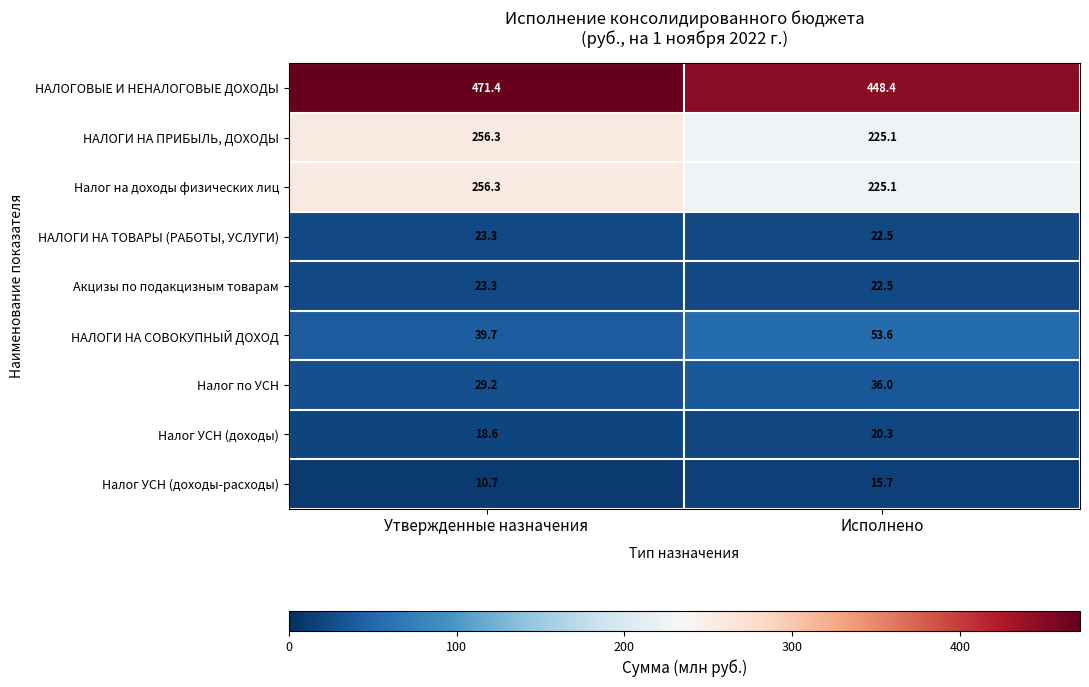

What is the sum of all НАЛОГОВЫЕ И НЕНАЛОГОВЫЕ ДОХОДЫ values?

919.8